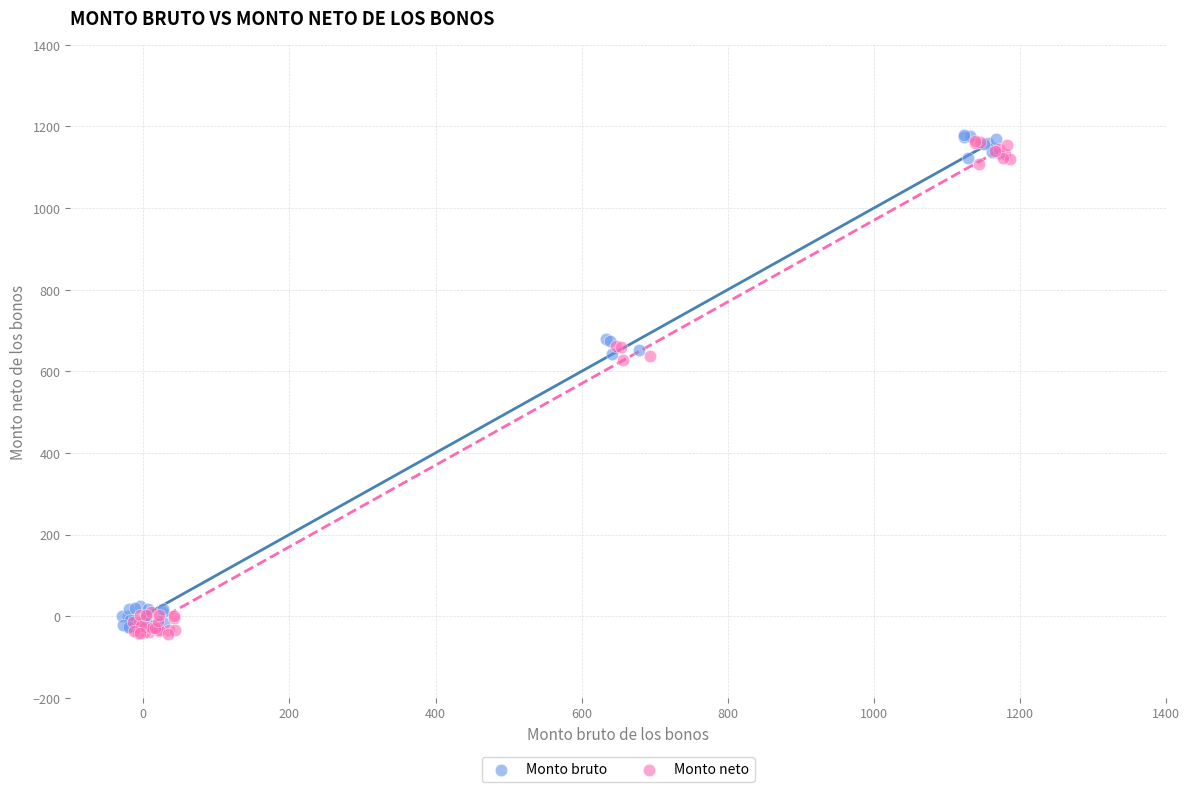

Which series reaches the minimum Y coordinate?

Monto neto